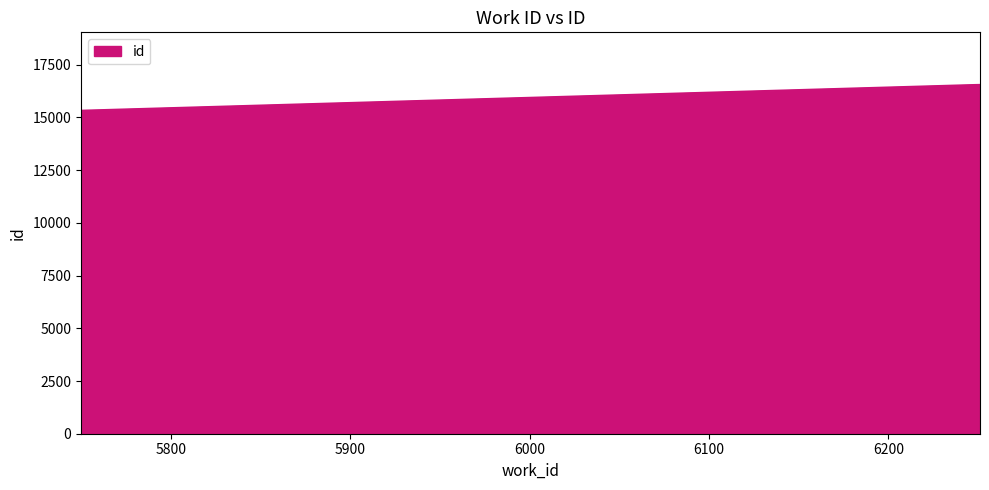

What is the difference between the second highest and minimum values?

1219